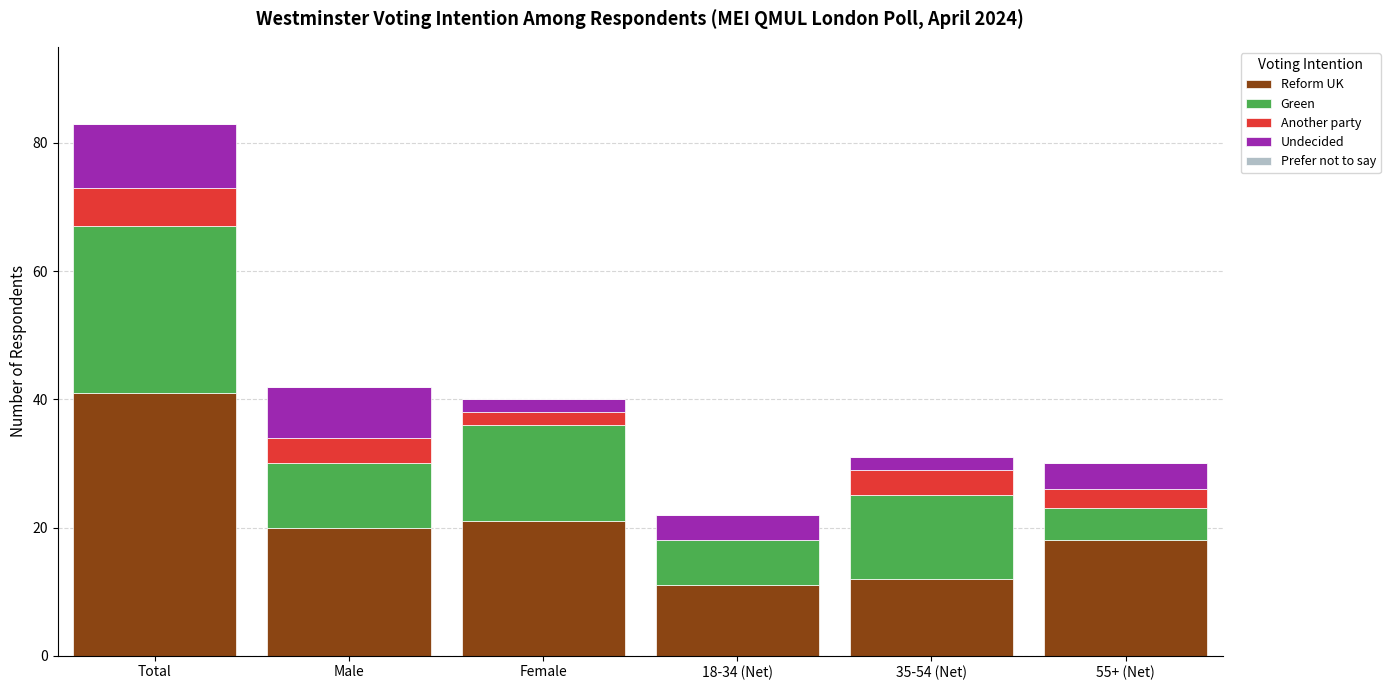

Is it true that Reform UK equals 10 at 55+ (Net)?

False